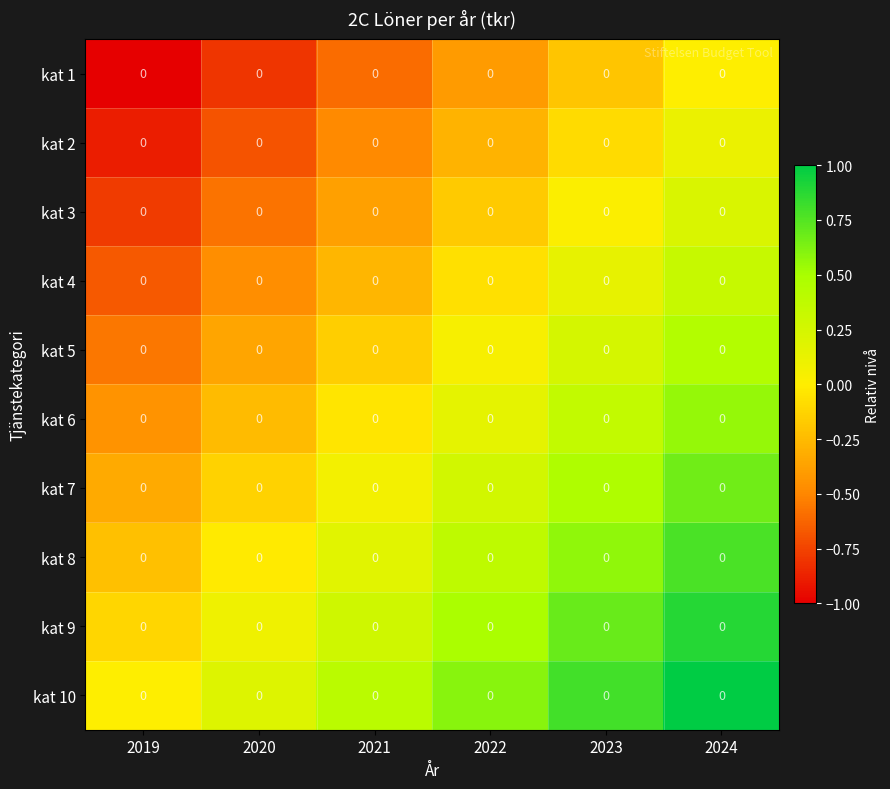

Rank the series at 2024 from highest to lowest value.

kat 10, kat 9, kat 8, kat 7, kat 6, kat 5, kat 4, kat 3, kat 2, kat 1